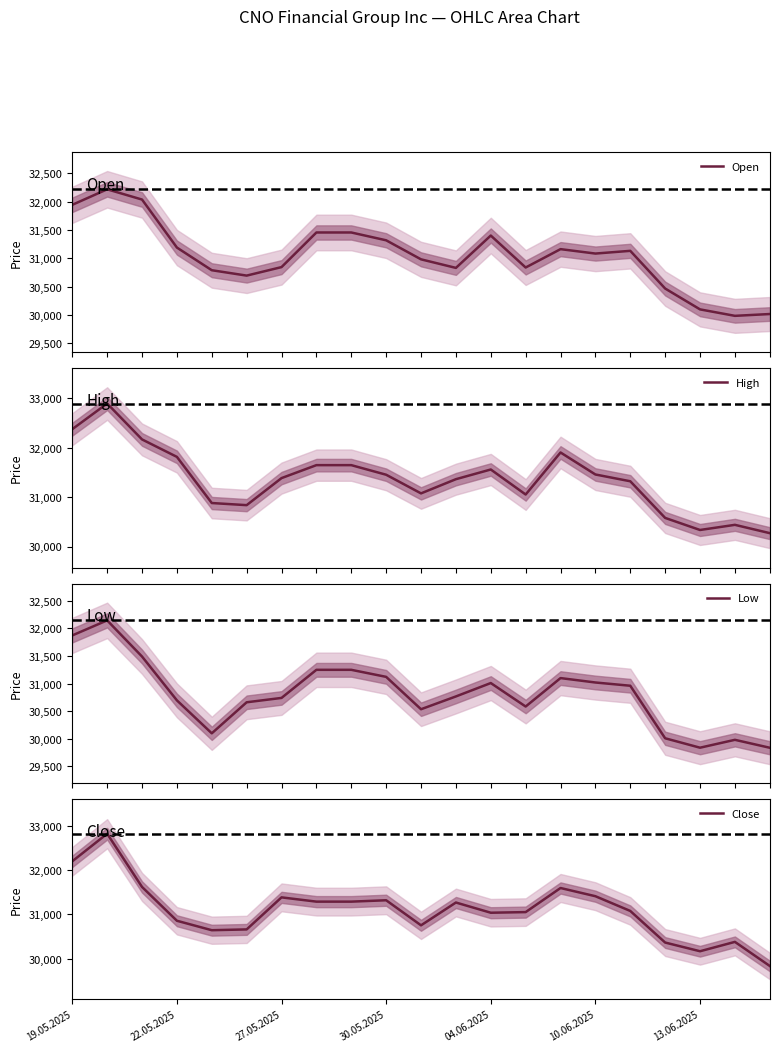

What is the average value of the Open series?

31046